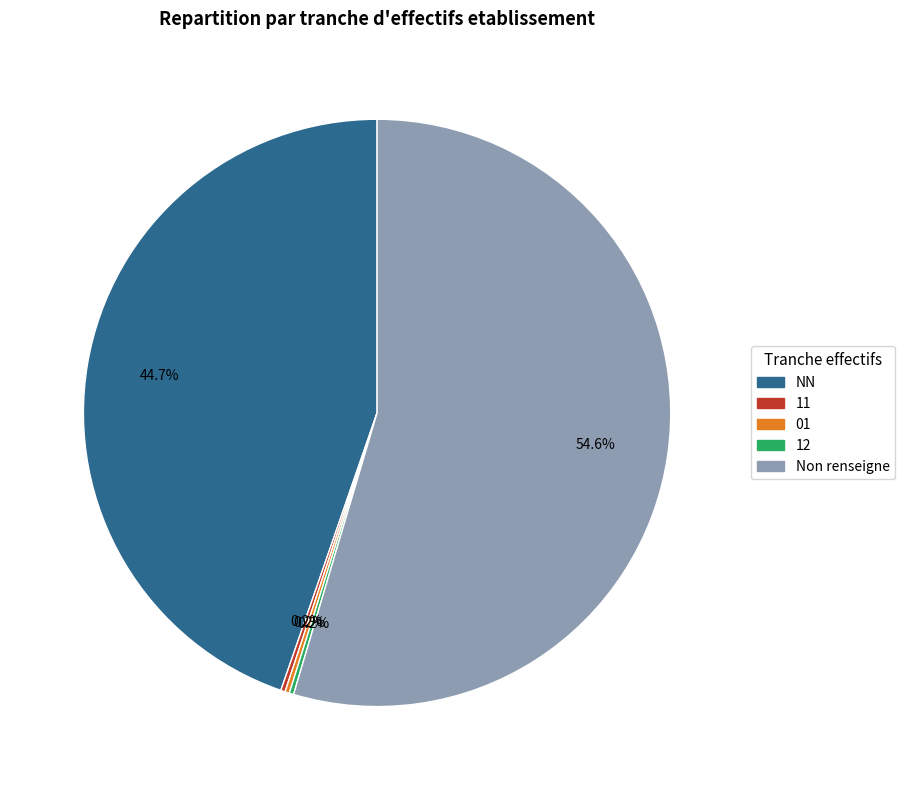

Is there a majority slice in this chart?

Yes